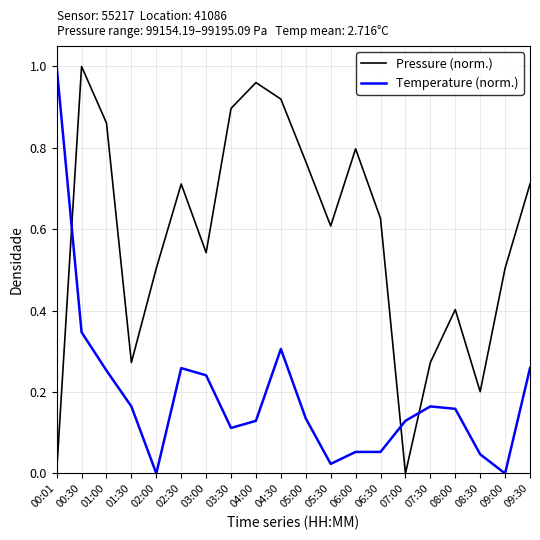

True or false: Pressure (norm.) has more than 1 interior local peaks.

True